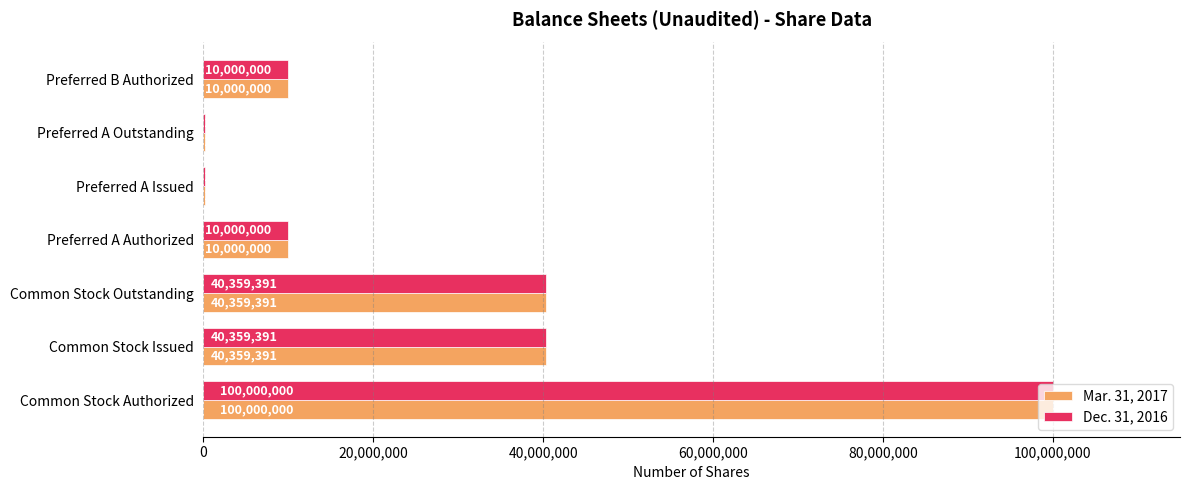

What is the highest value of the Dec. 31, 2016 series?

100000000